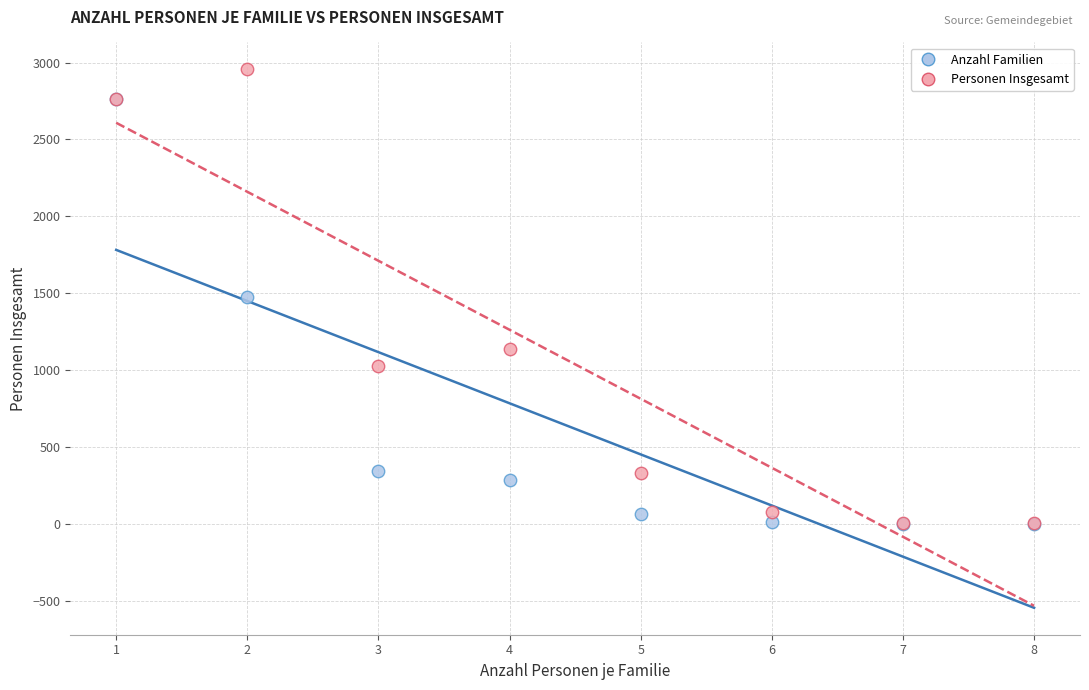

In the Anzahl Familien series, what Y value is closest to 1382?

1478